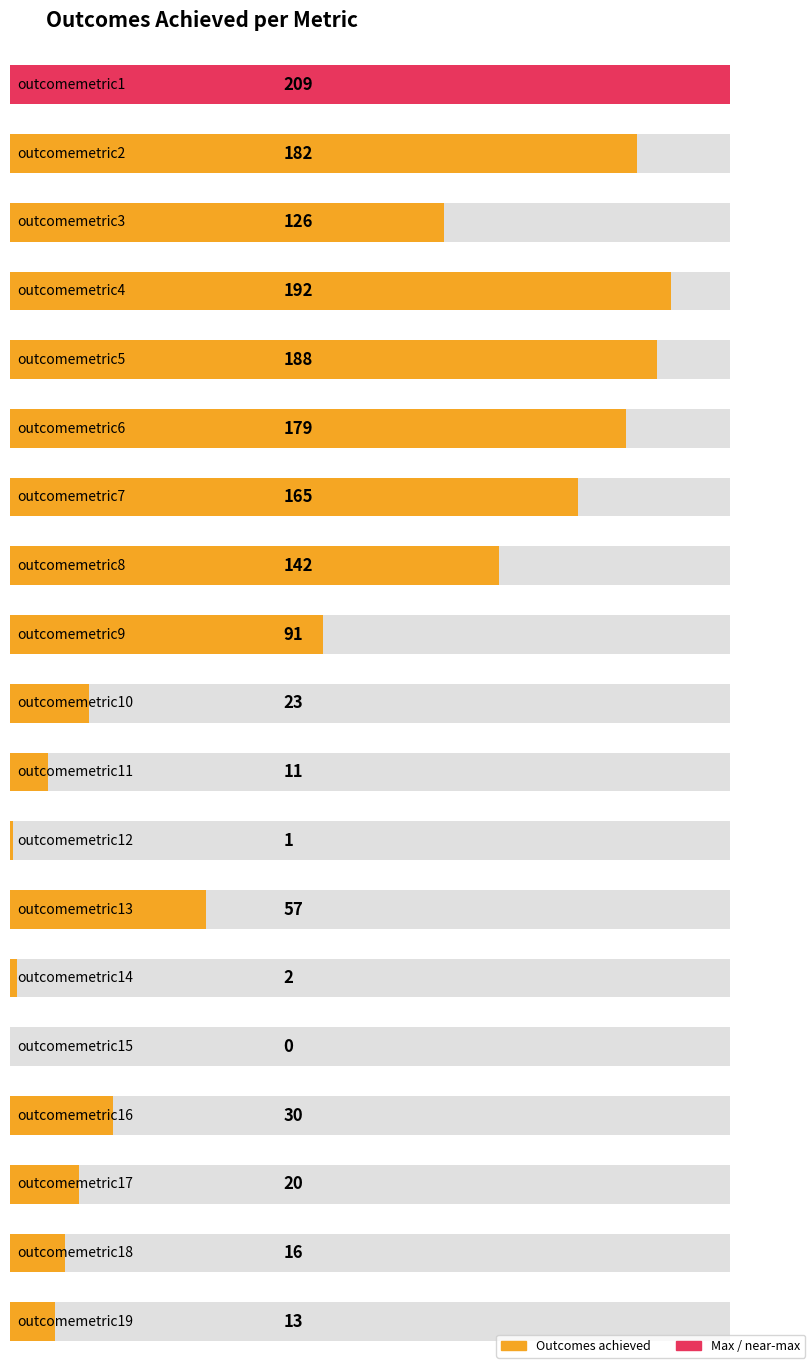

What is the sum of the values at outcomemetric17 and outcomemetric16?

50